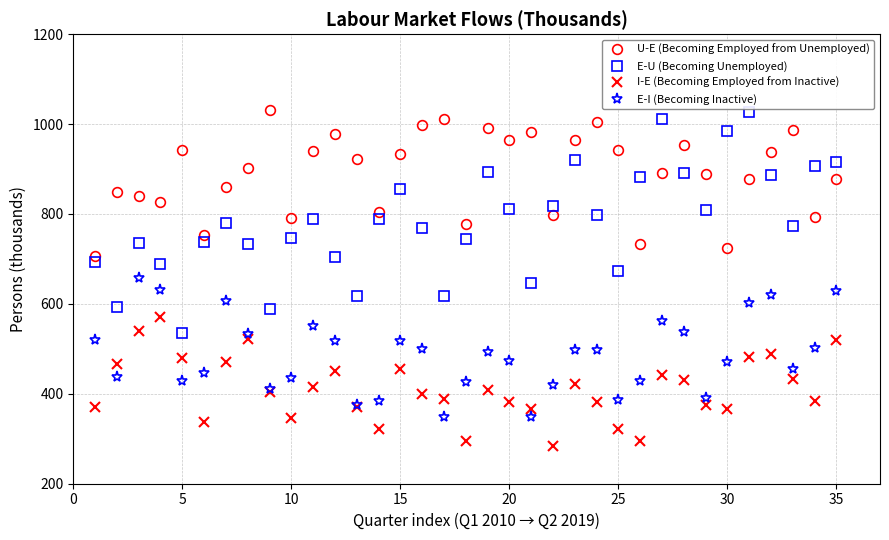

Rank the series by their average value, from lowest to highest.

I-E (Becoming Employed from Inactive), E-I (Becoming Inactive), E-U (Becoming Unemployed), U-E (Becoming Employed from Unemployed)